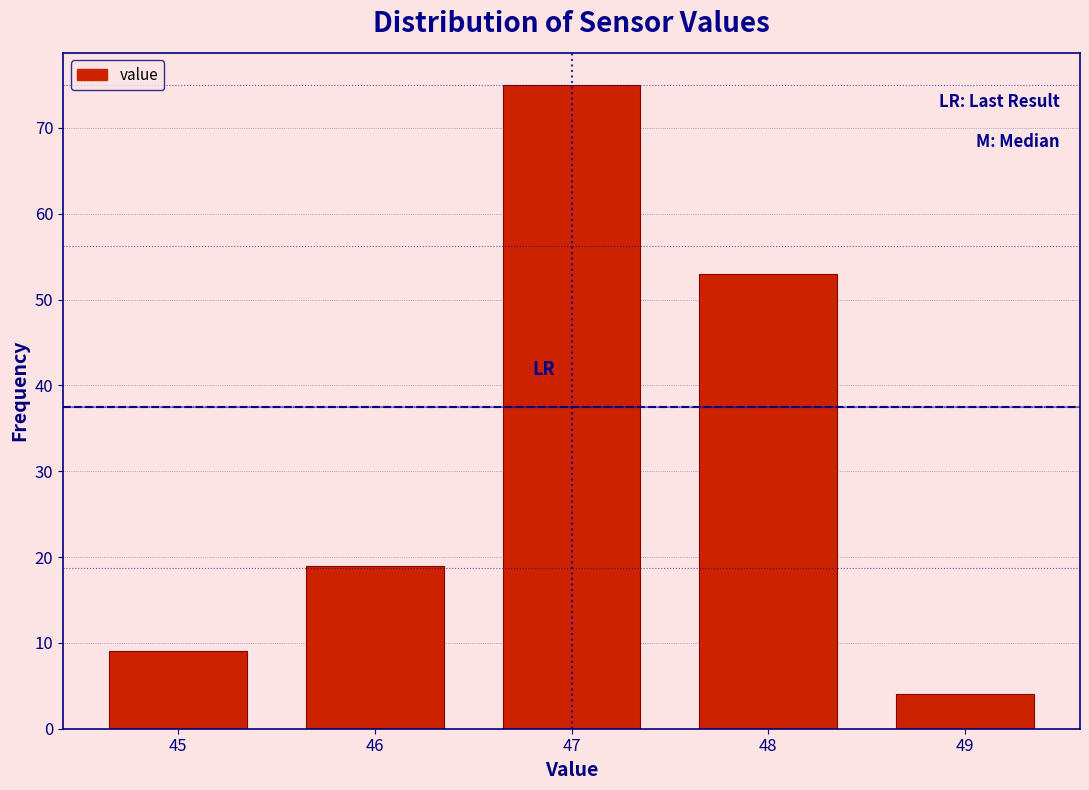

Reading left to right, extract all data points from this chart.

9	19	75	53	4